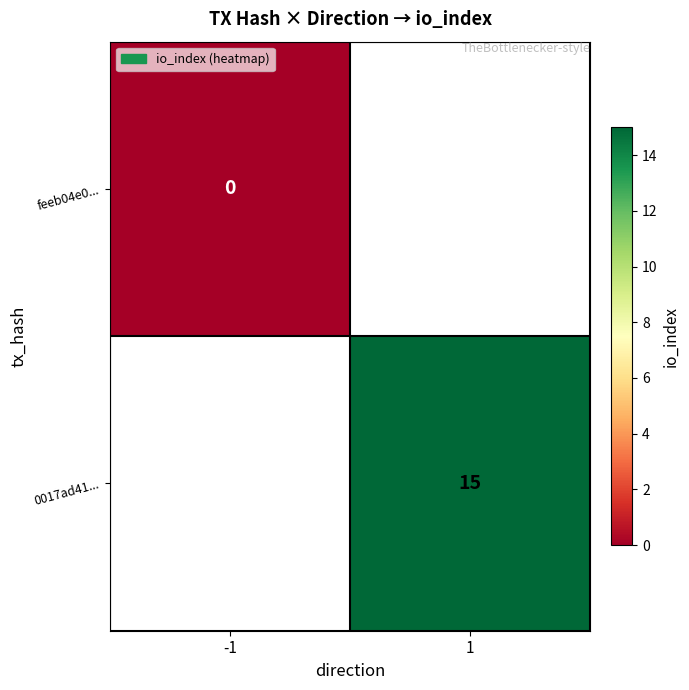

Between -1 and 1, which is larger?

1